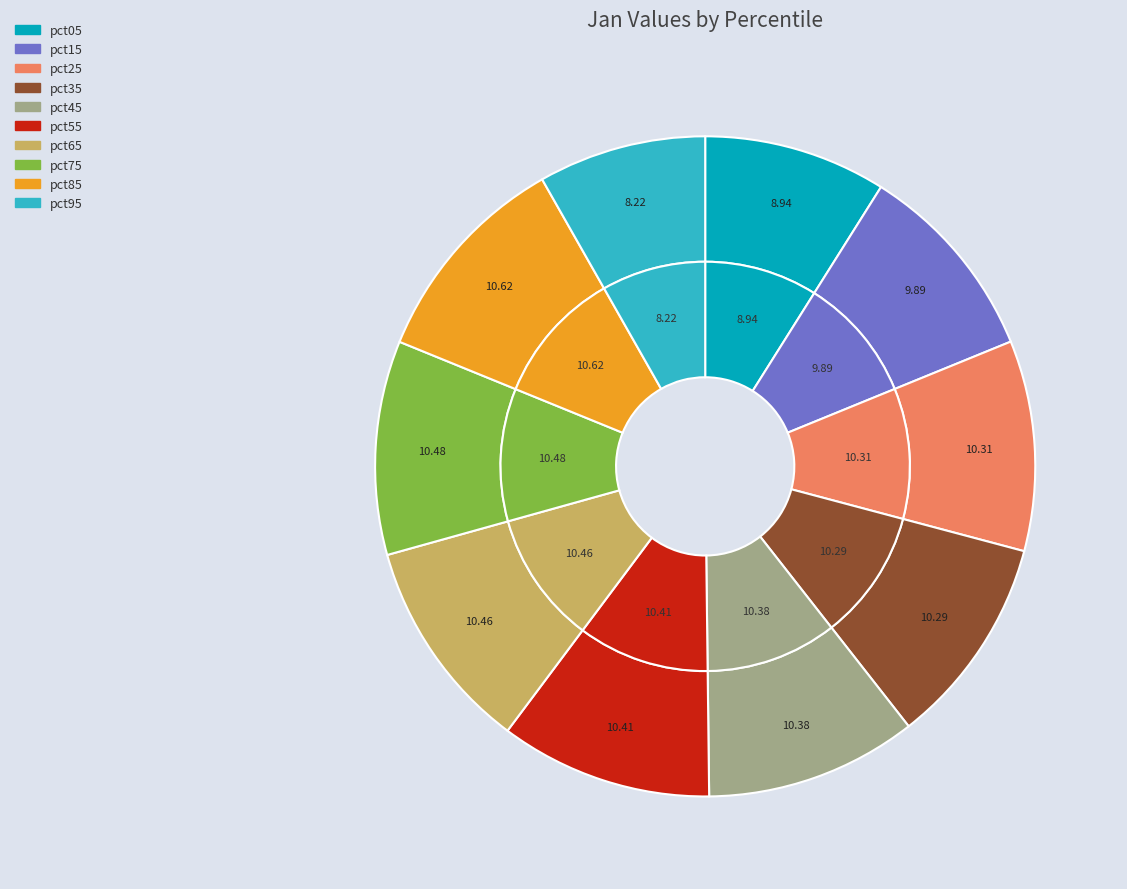

The pct75 slice represents 3% of the pie. True or false?

False